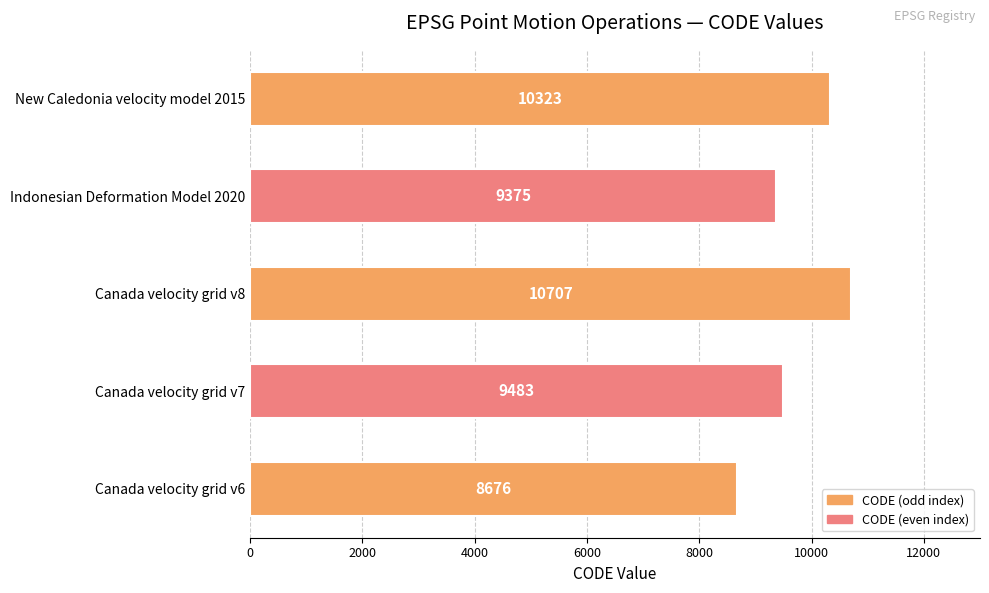

At which category does the chart reach its peak across all series?

Canada velocity grid v8